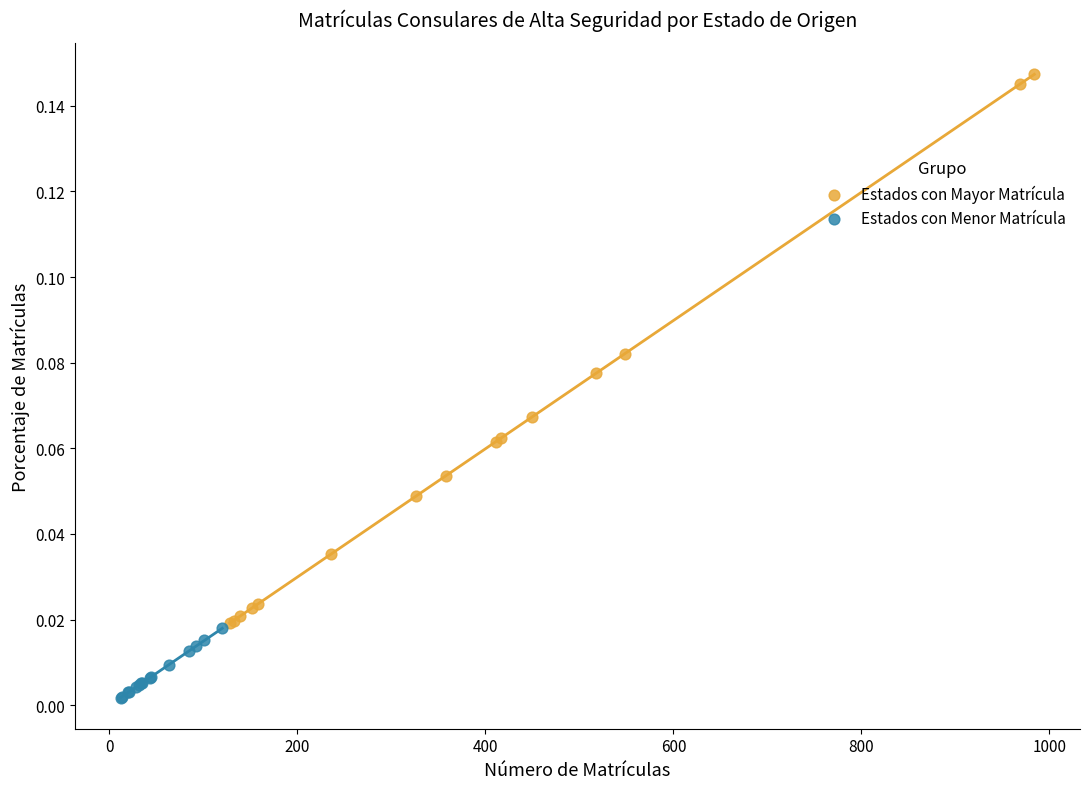

Which series has the largest Y range (max minus min)?

Estados con Mayor Matrícula